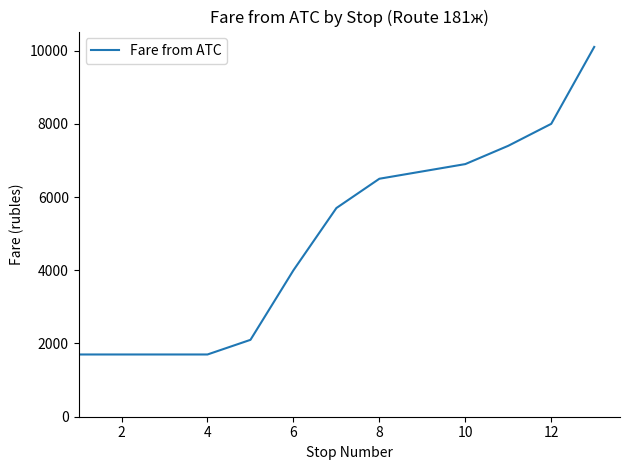

How many lines are shown in the chart?

1